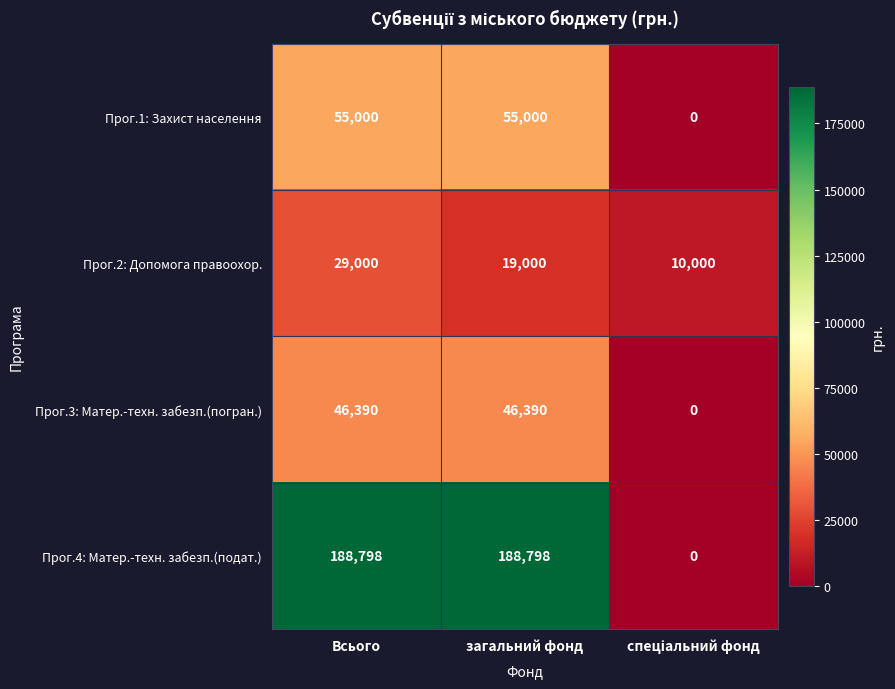

What is the maximum value shown in the chart?

188798